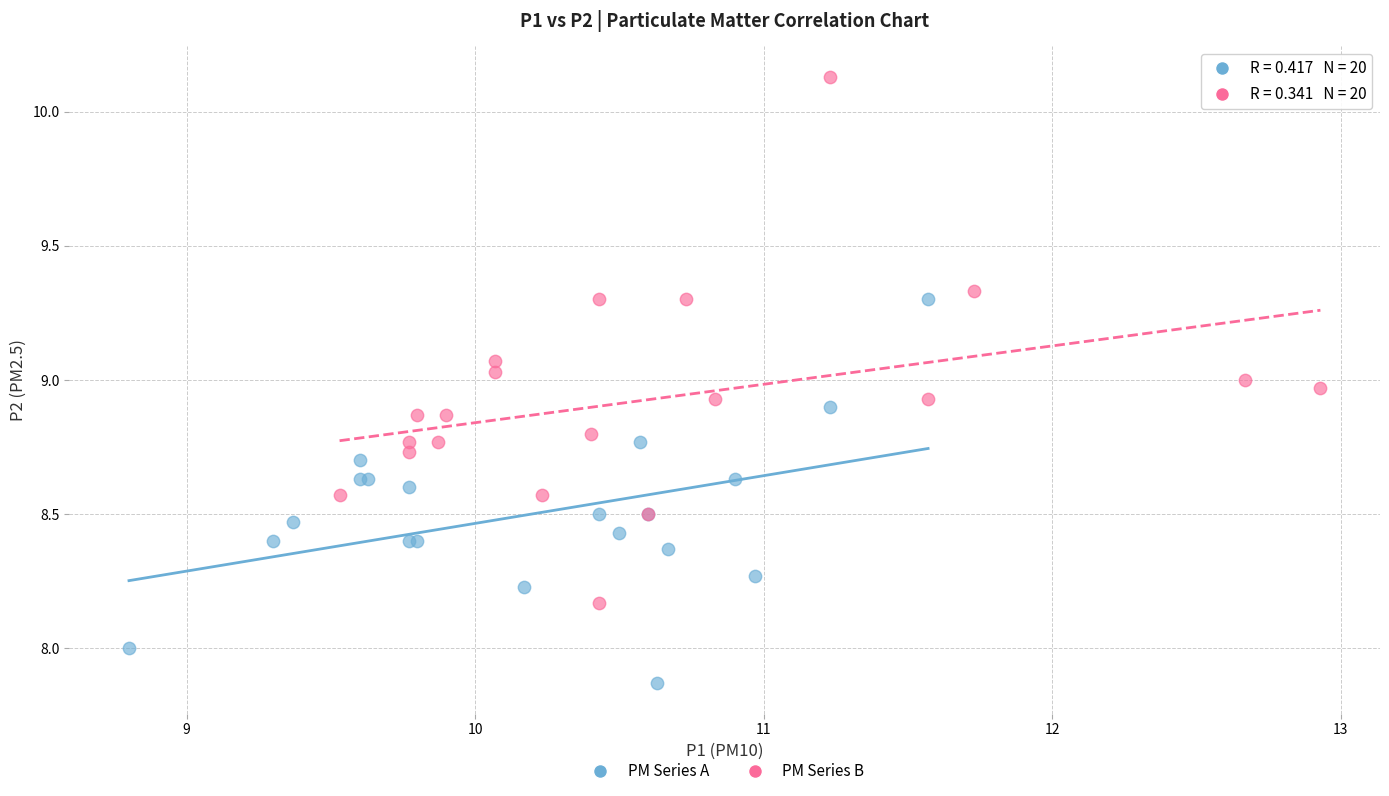

Which series contains the lowest Y value?

PM Series A